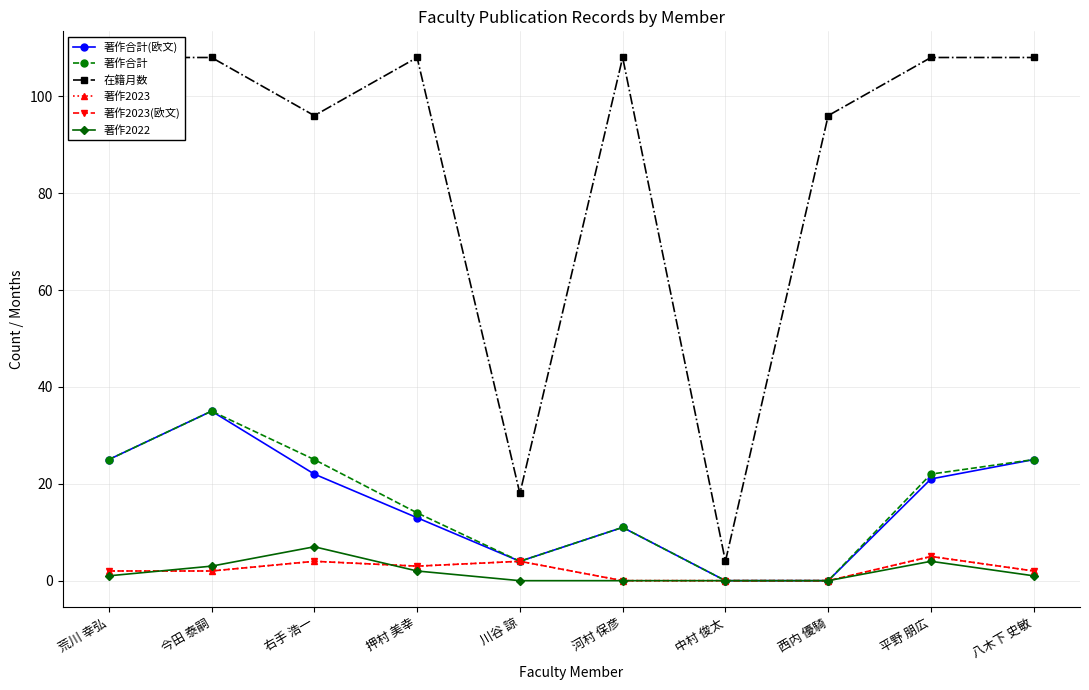

True or false: 著作合計(欧文) and 著作2023 intersect in this chart.

False